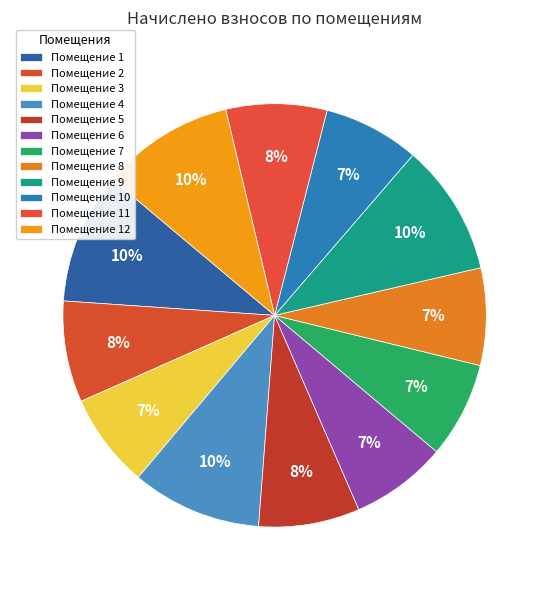

Count the number of slices in the pie.

12